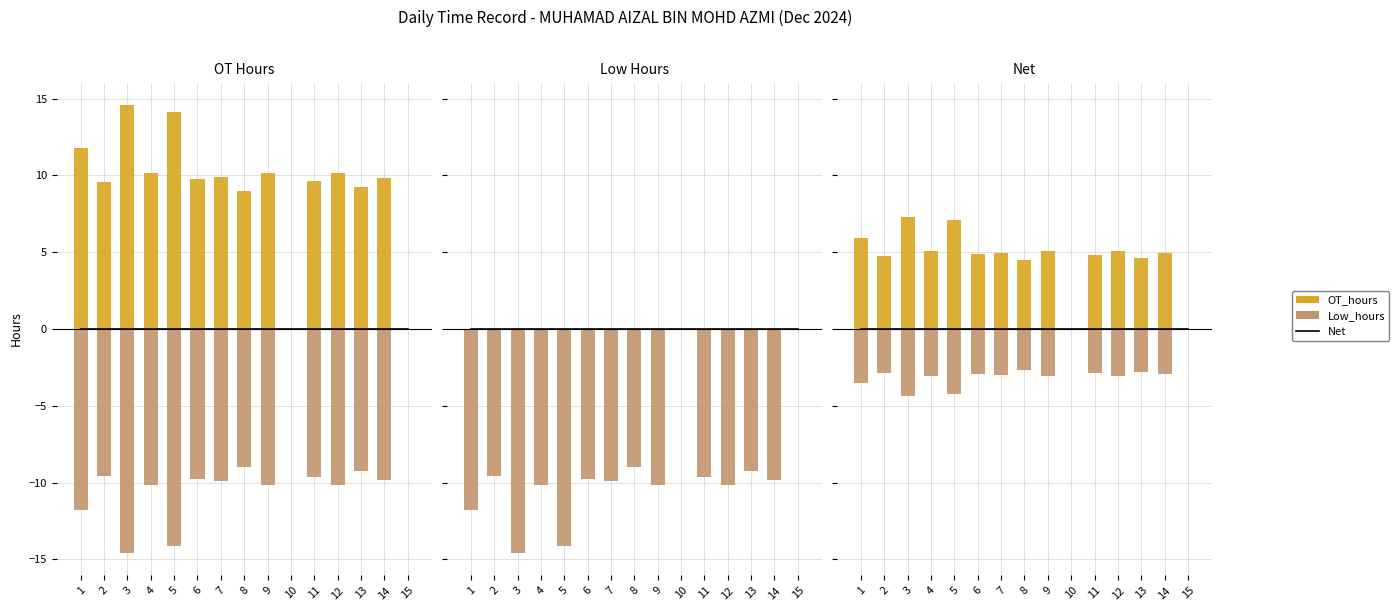

Reading left to right, list all the values displayed in this chart.

Net: 0.0	0.0	0.0	0.0	0.0	0.0	0.0	0.0	0.0	0.0	0.0	0.0	0.0	0.0	0.0
OT_hours: 5.9	4.8	7.3	5.1	7.1	4.9	4.9	4.5	5.1	0.0	4.8	5.1	4.6	4.9	0.0
Low_hours: -3.5	-2.9	-4.4	-3.0	-4.2	-2.9	-3.0	-2.7	-3.1	0.0	-2.9	-3.0	-2.8	-3.0	0.0